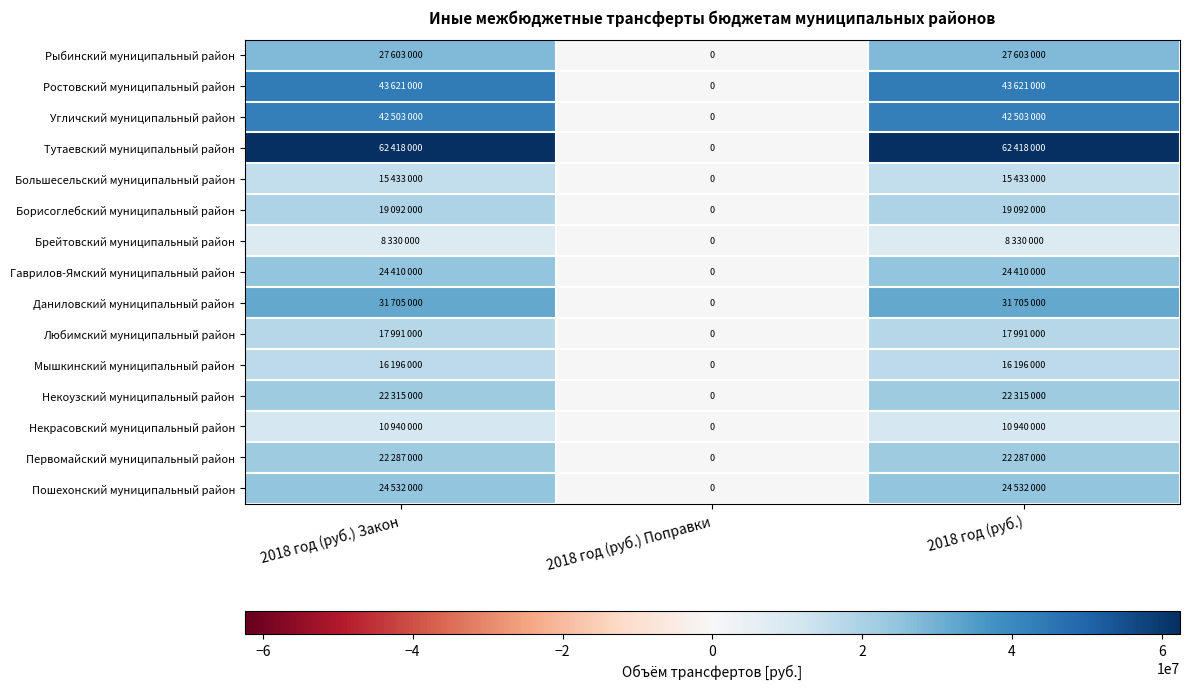

Between 2018 год (руб.) Закон and 2018 год (руб.), which is larger?

2018 год (руб.) Закон